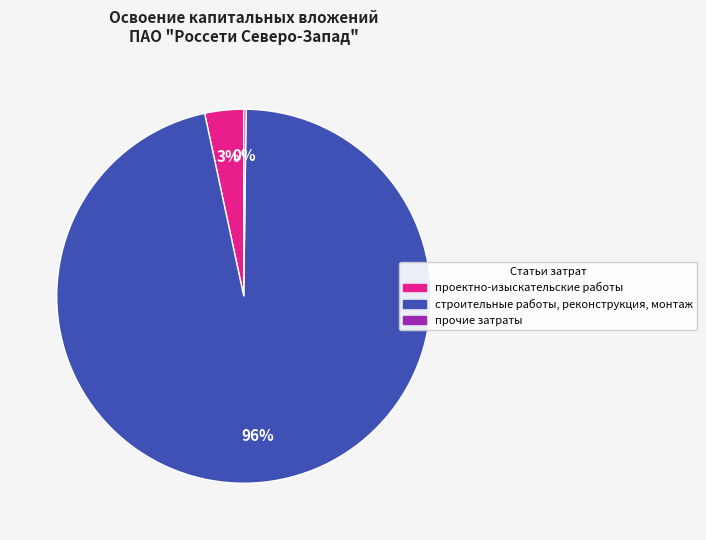

What is the largest slice in the pie chart?

строительные работы, реконструкция, монтаж